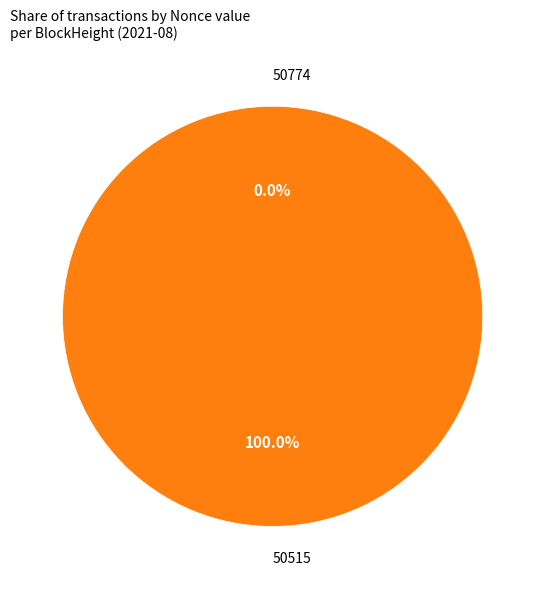

Which slice is the largest?

50515